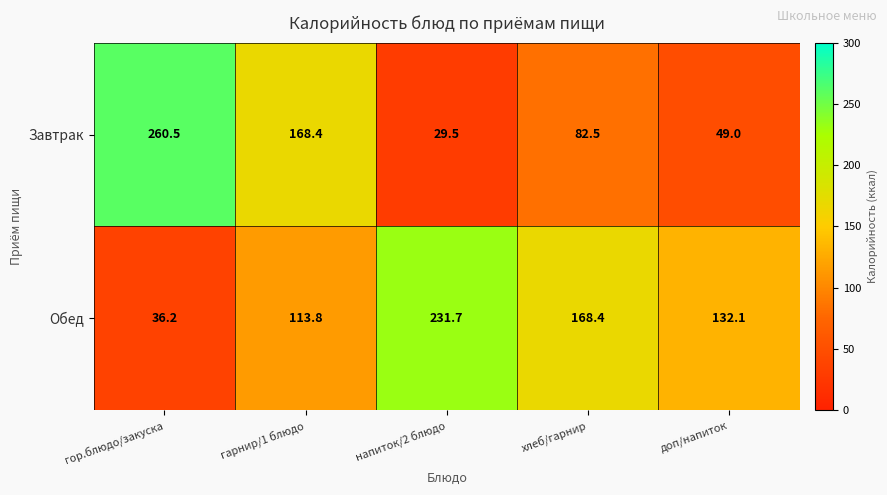

Reading left to right, extract all data points from this chart.

Завтрак: 260.5	168.4	29.5	82.5	49.0
Обед: 36.2	113.8	231.7	168.4	132.1